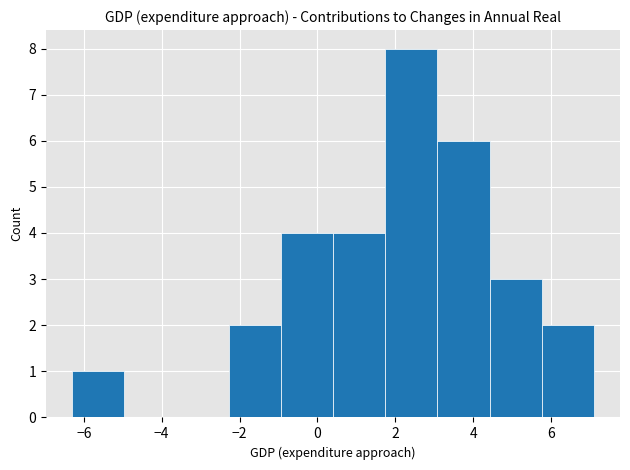

Reading left to right, transcribe this chart: for each bar, give the range it covers on the x-axis and its height. Neither the bar edges nor the heights are printed on the chart, so give them approximately, as read against the axes.

-6.30 to -4.96: 1
-4.96 to -3.62: 0
-3.62 to -2.28: 0
-2.28 to -0.94: 2
-0.94 to 0.40: 4
0.40 to 1.74: 4
1.74 to 3.08: 8
3.08 to 4.42: 6
4.42 to 5.76: 3
5.76 to 7.10: 2